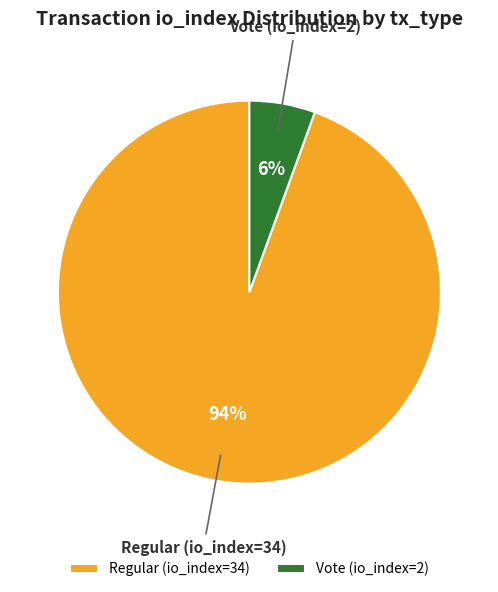

Does Regular (io_index=34) represent more than half of the total?

Yes